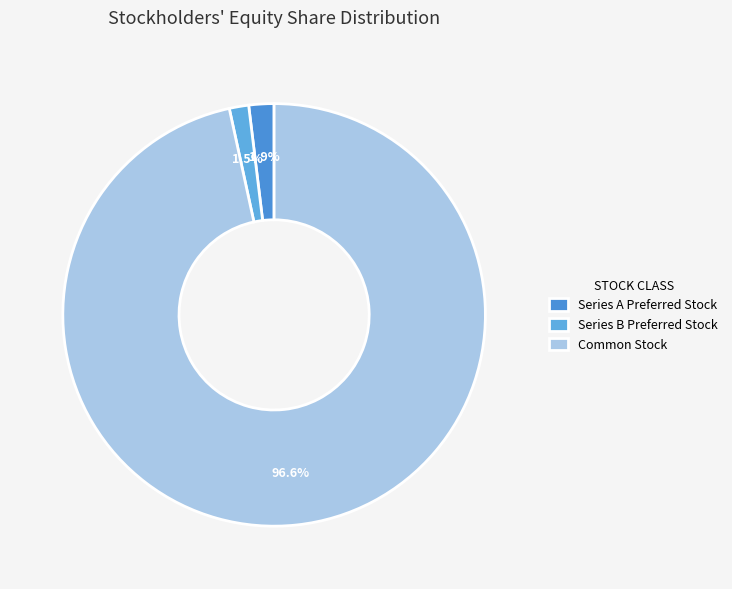

Rank the categories by value from lowest to highest.

Series B Preferred Stock, Series A Preferred Stock, Common Stock